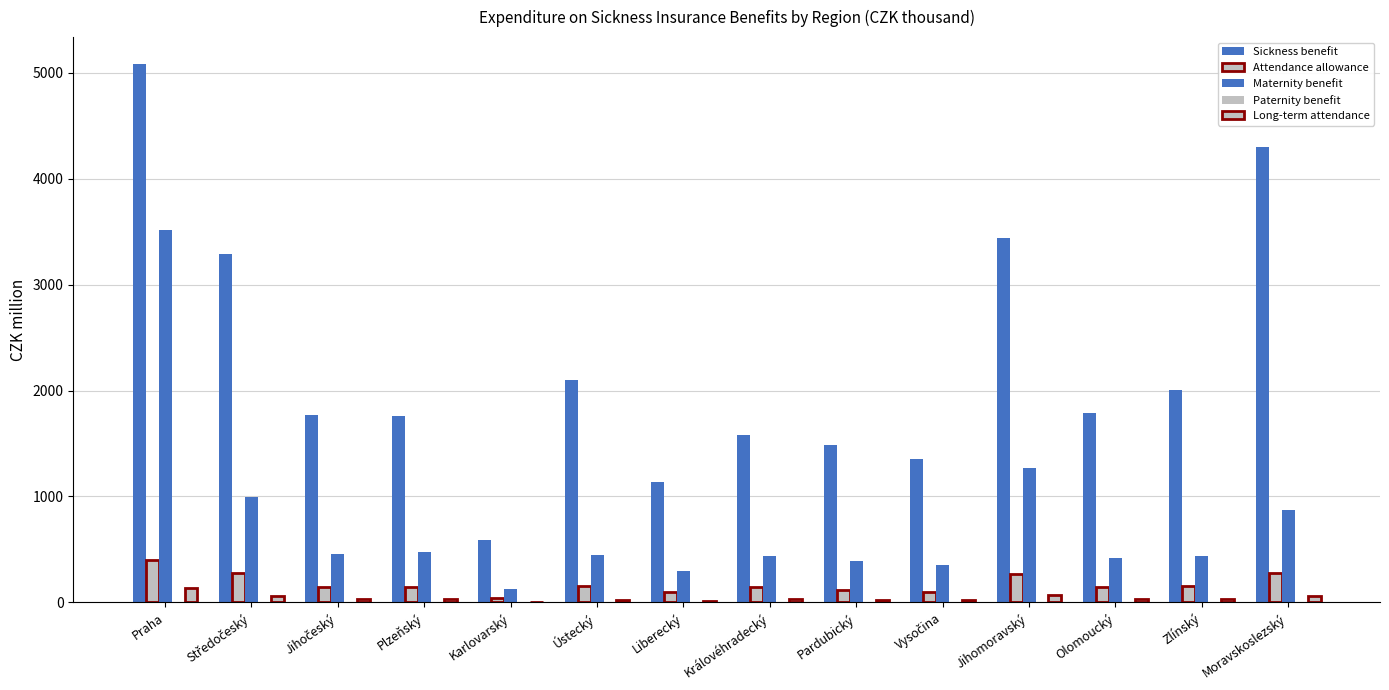

What is the difference between the Long-term attendance values at Liberecký and Vysočina?

7.7